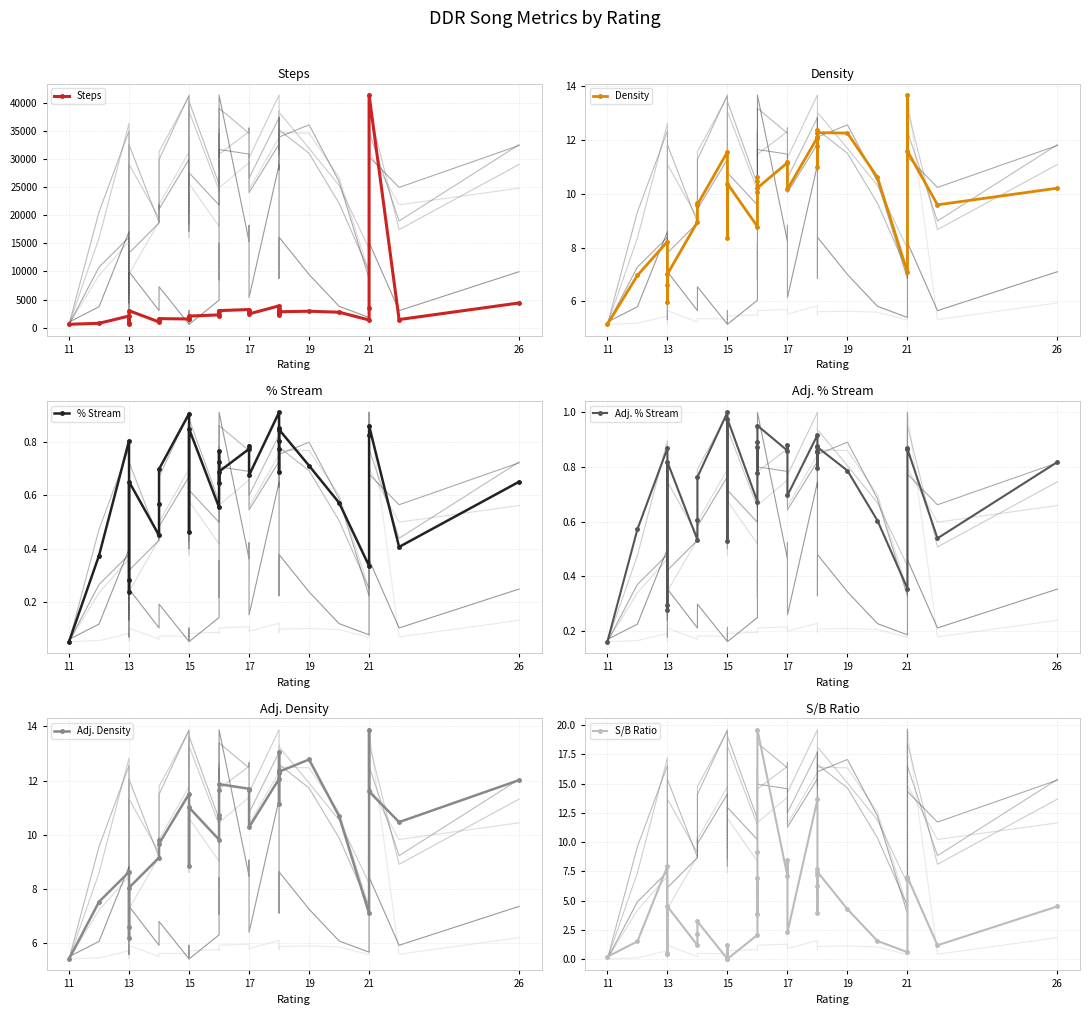

True or false: Density and Steps intersect in this chart.

False